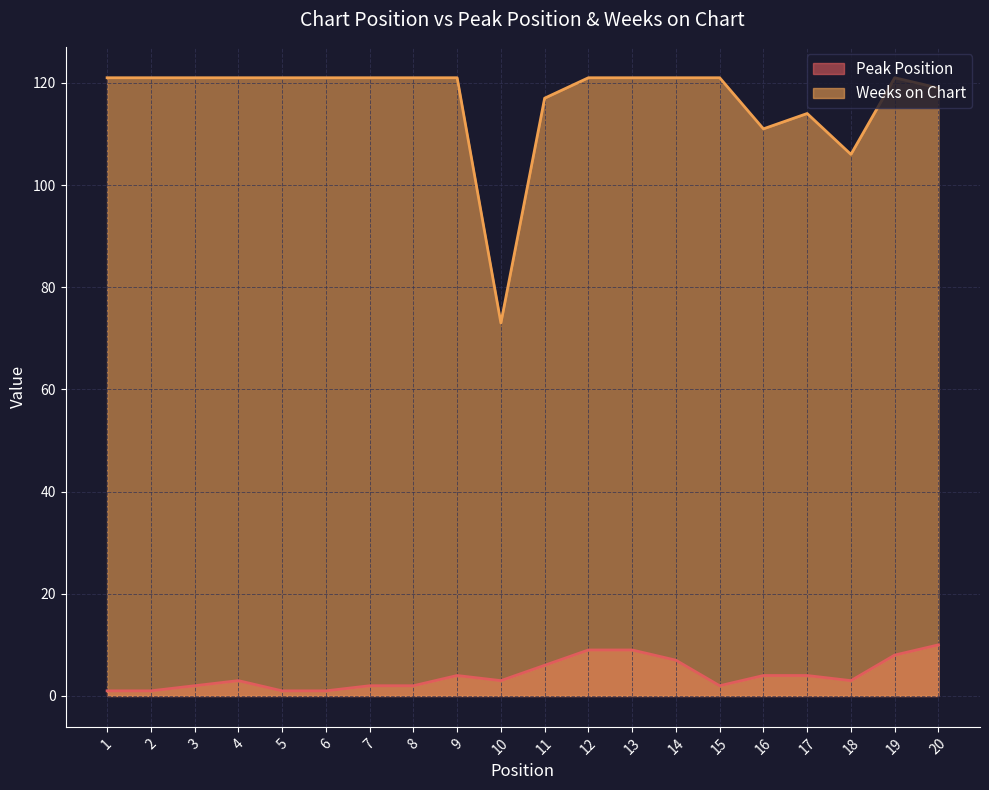

True or false: Peak Position and Weeks on Chart cross at least once.

False